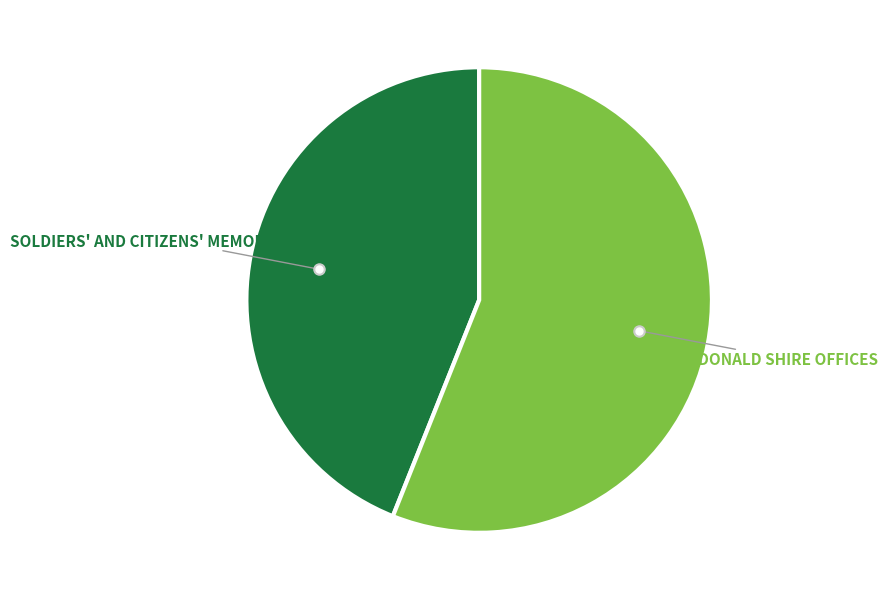

Is there a majority slice in this chart?

Yes